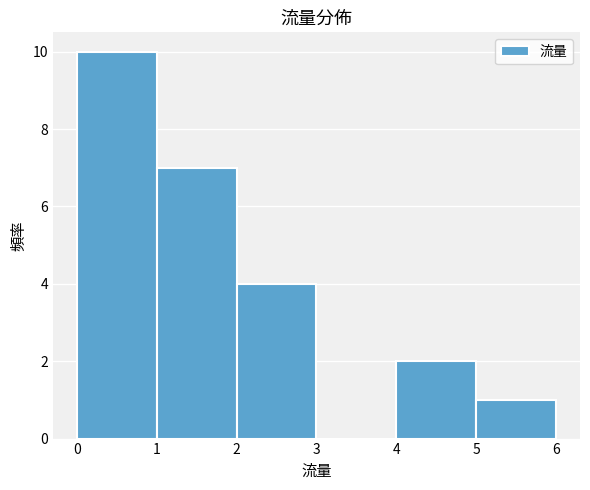

Reading left to right, transcribe this chart: for each bar, give the range it covers on the x-axis and its height. The values are not printed on the chart, so give them approximately, as read against the axis.

0 to 1: 10
1 to 2: 7
2 to 3: 4
3 to 4: 0
4 to 5: 2
5 to 6: 1